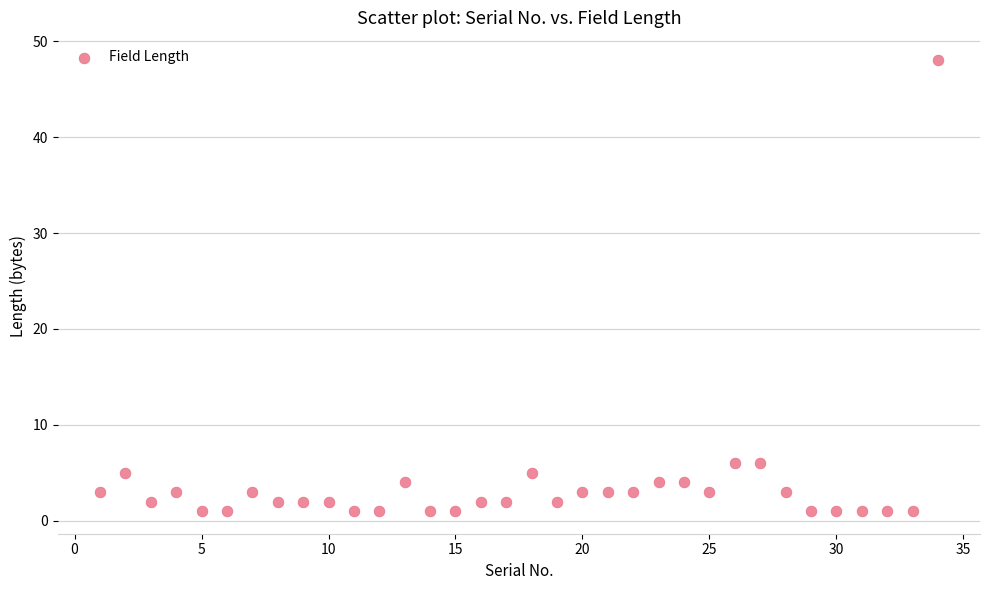

What is the range of X values (max minus min)?

33